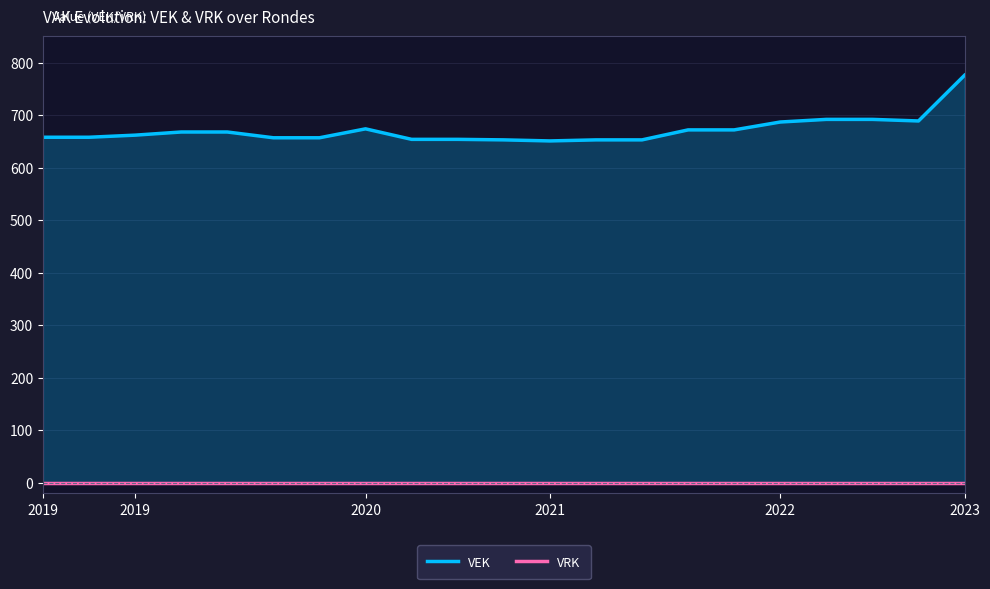

True or false: VRK and VEK intersect in this chart.

False